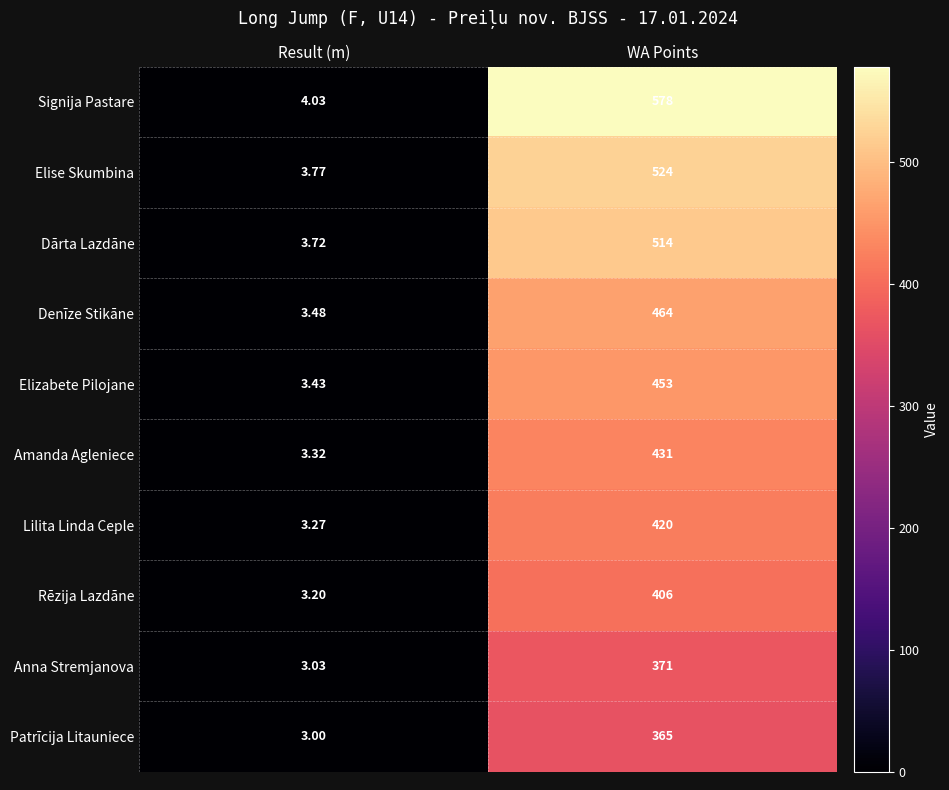

Which series changed the most between Result (m) and WA Points?

Signija Pastare